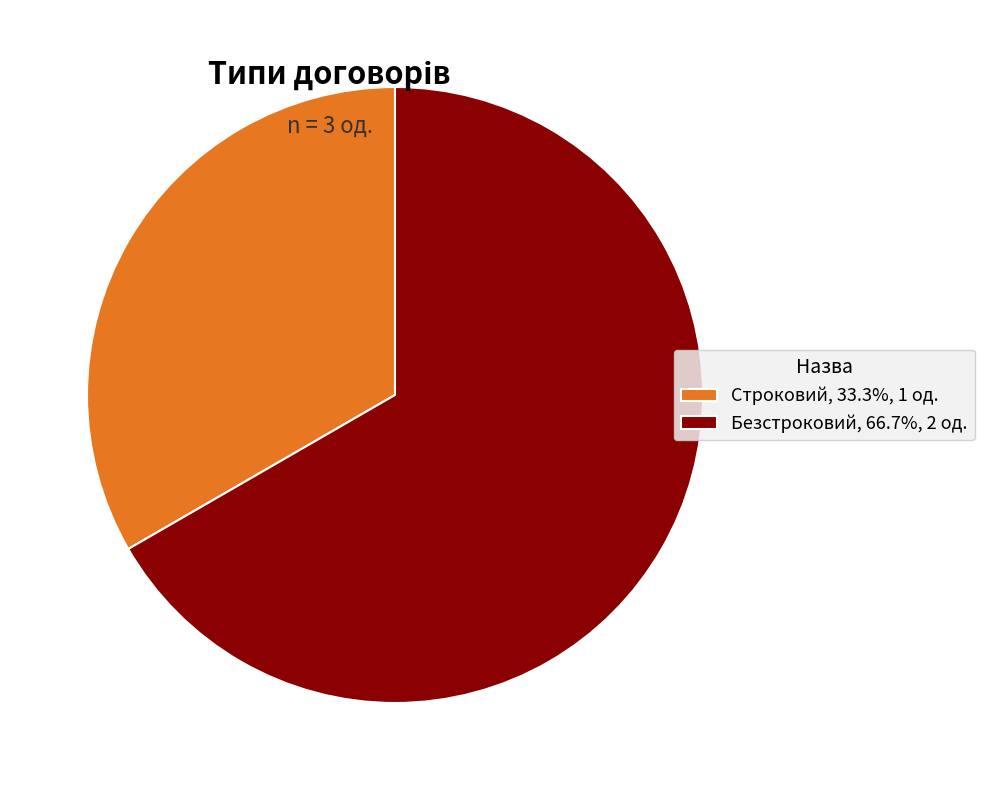

True or false: Безстроковий accounts for 67% of the total.

True